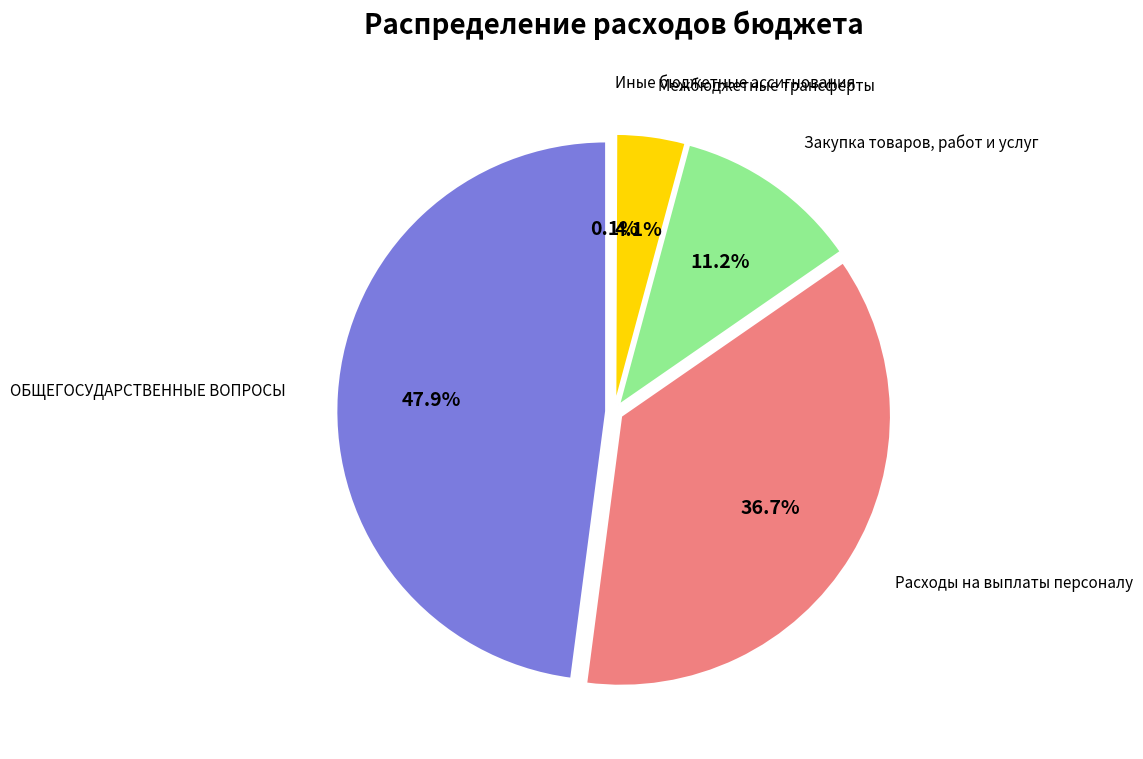

Which slice is the largest?

ОБЩЕГОСУДАРСТВЕННЫЕ ВОПРОСЫ